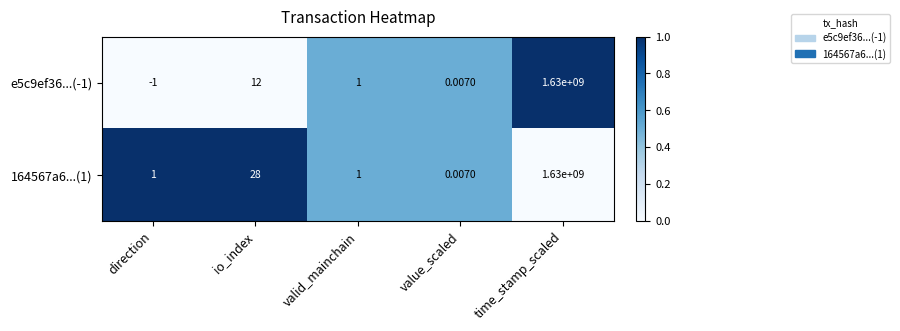

At which label does e5c9ef36...(-1) reach its minimum?

direction